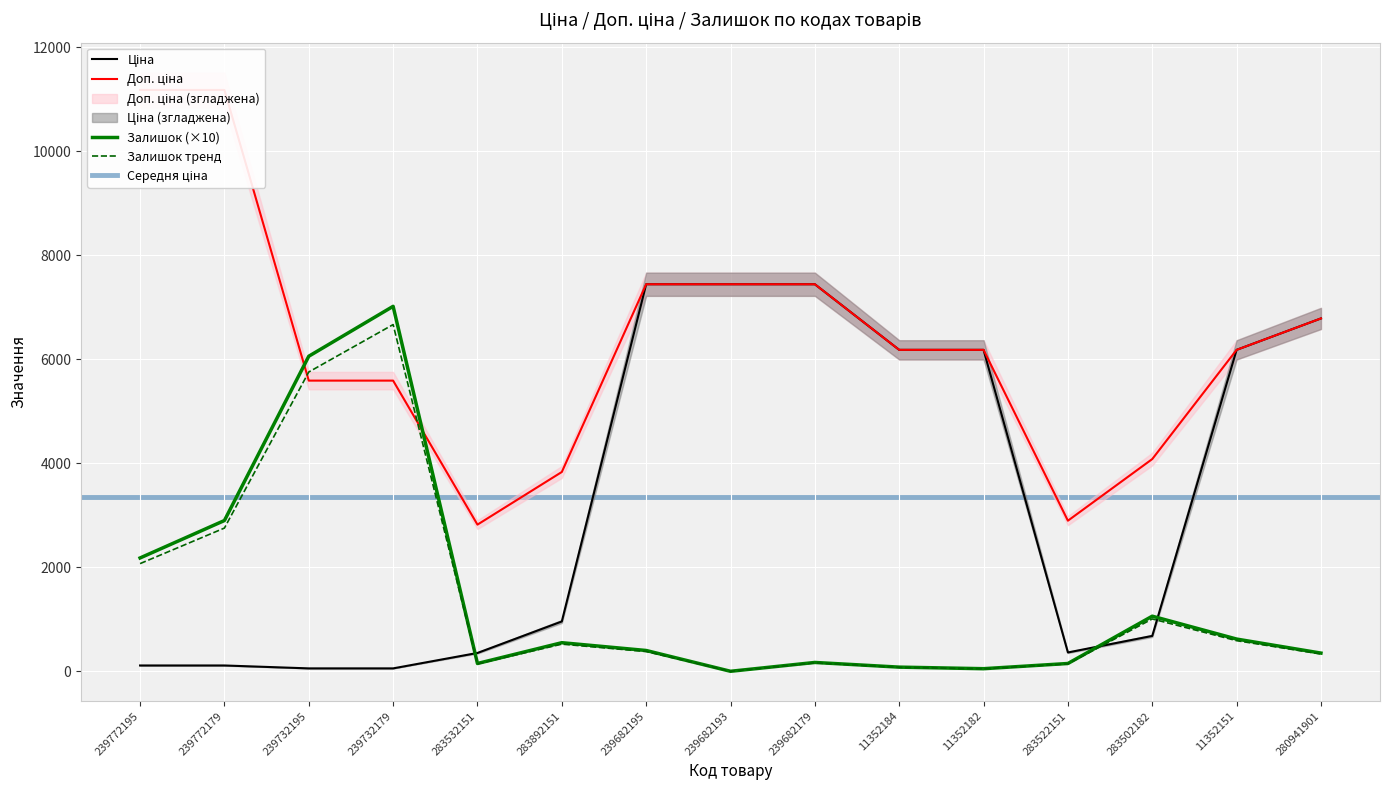

What position from the right is 283502182?

3